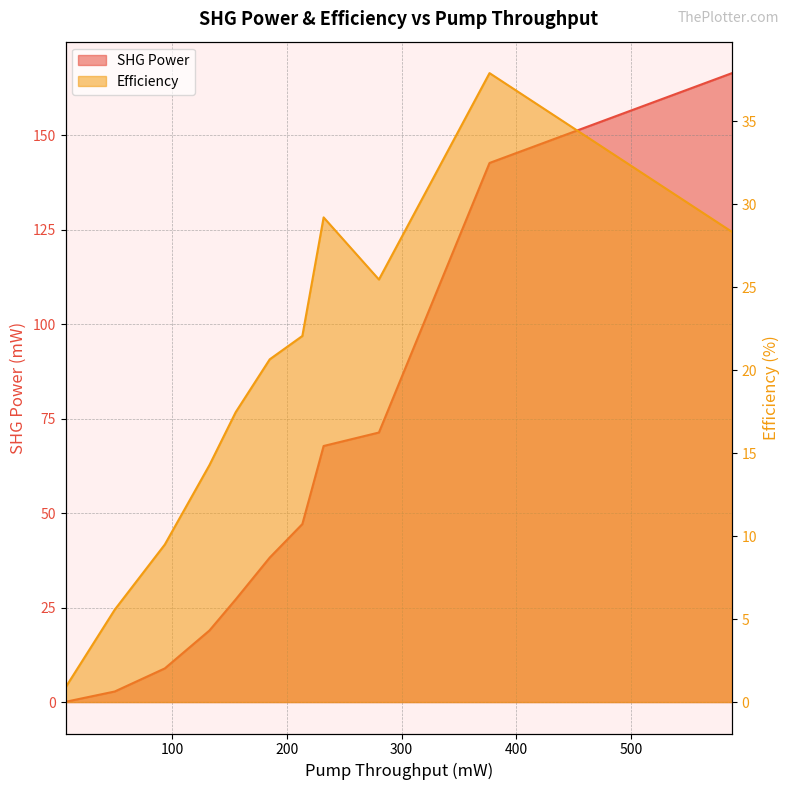

Between 185.18519 and 213.58025, which series saw the biggest shift?

SHG Power